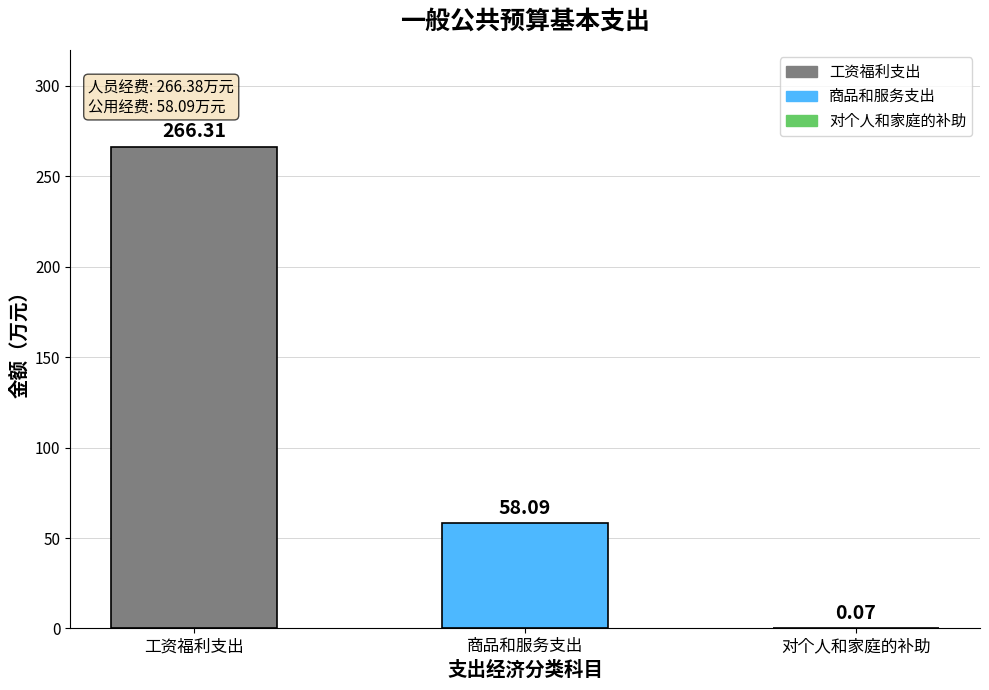

What is the change in value from 工资福利支出 to 商品和服务支出?

-208.2